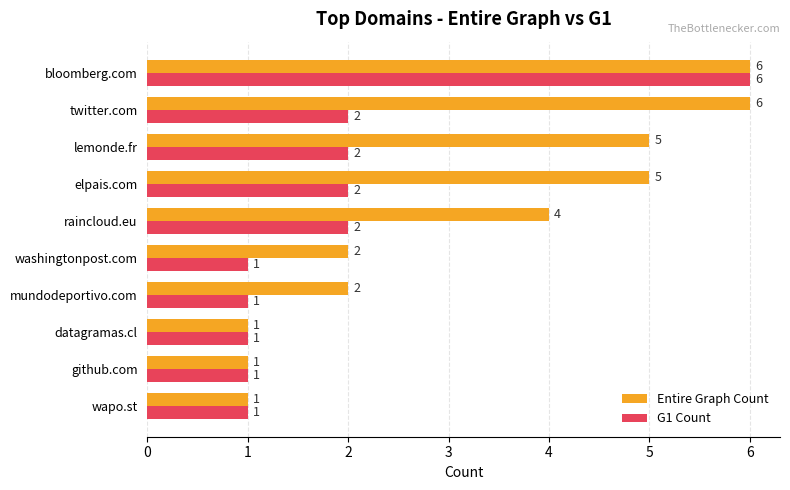

How many Entire Graph Count values are between 1 and 5?

8